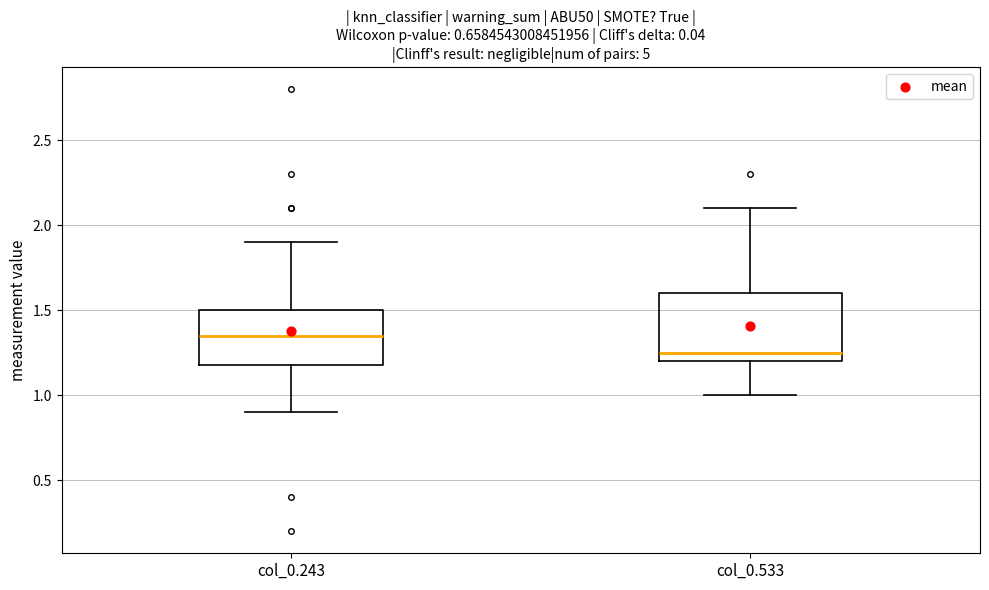

Where is the upper edge of the box for col_0.243 on the y-axis? The values are not printed on the chart, so give them approximately, as read against the axis.

1.50